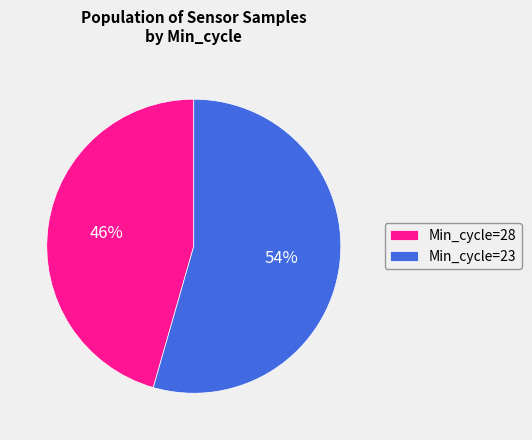

True or false: Min_cycle=23 accounts for 54% of the total.

True